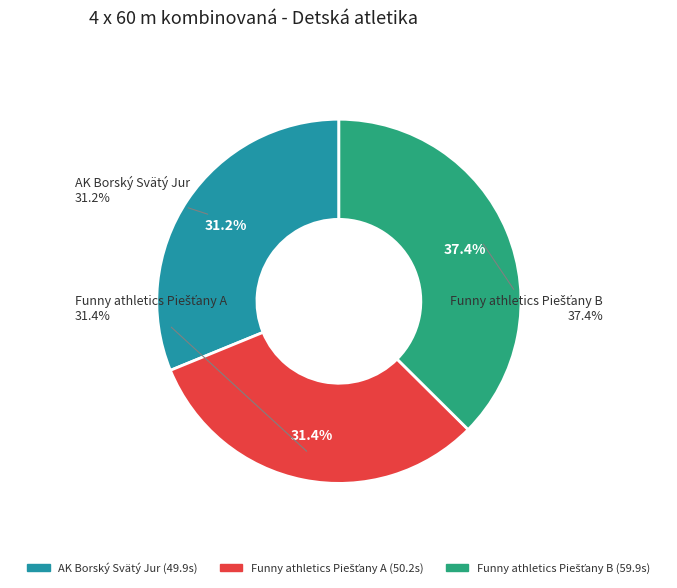

To the nearest percent, what is the difference between the largest and smallest slice percentages?

6%